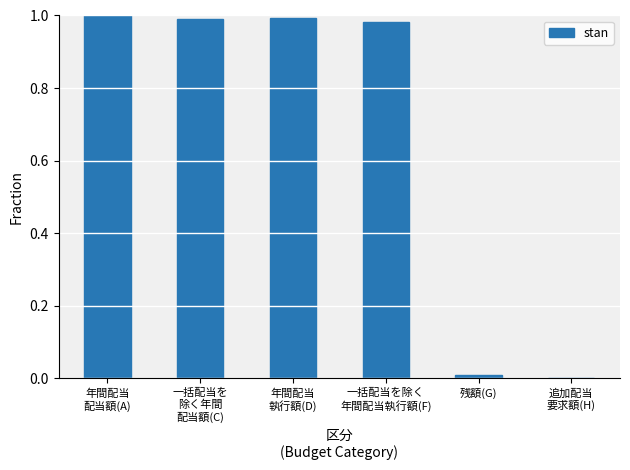

What is the sum of all values?

4.0